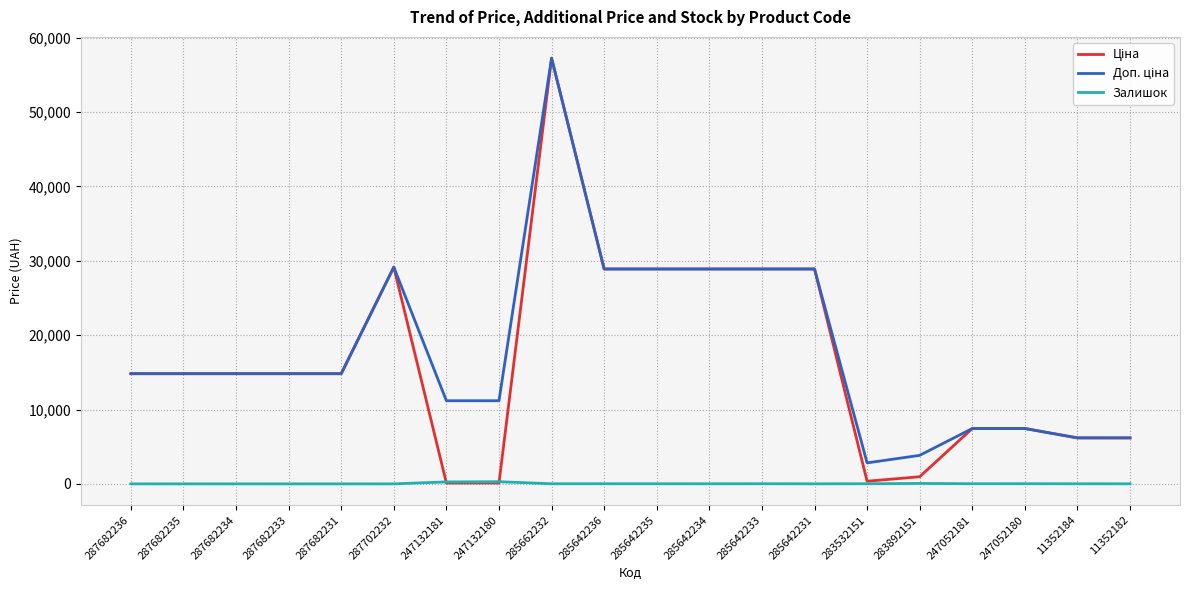

The Залишок series shows 21.0 at 247052180. True or false?

True